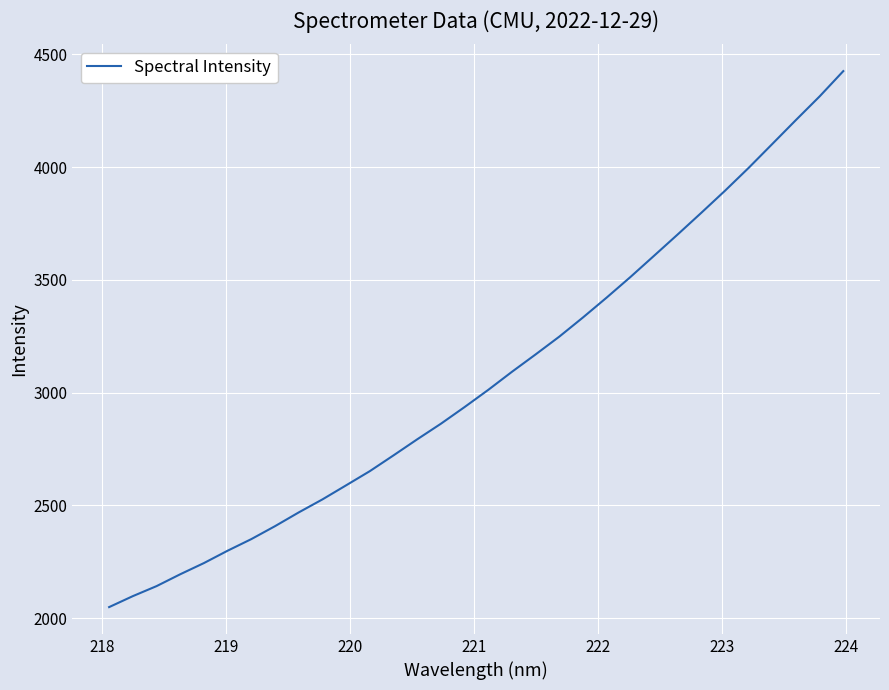

What is the maximum value shown in the chart?

4425.9